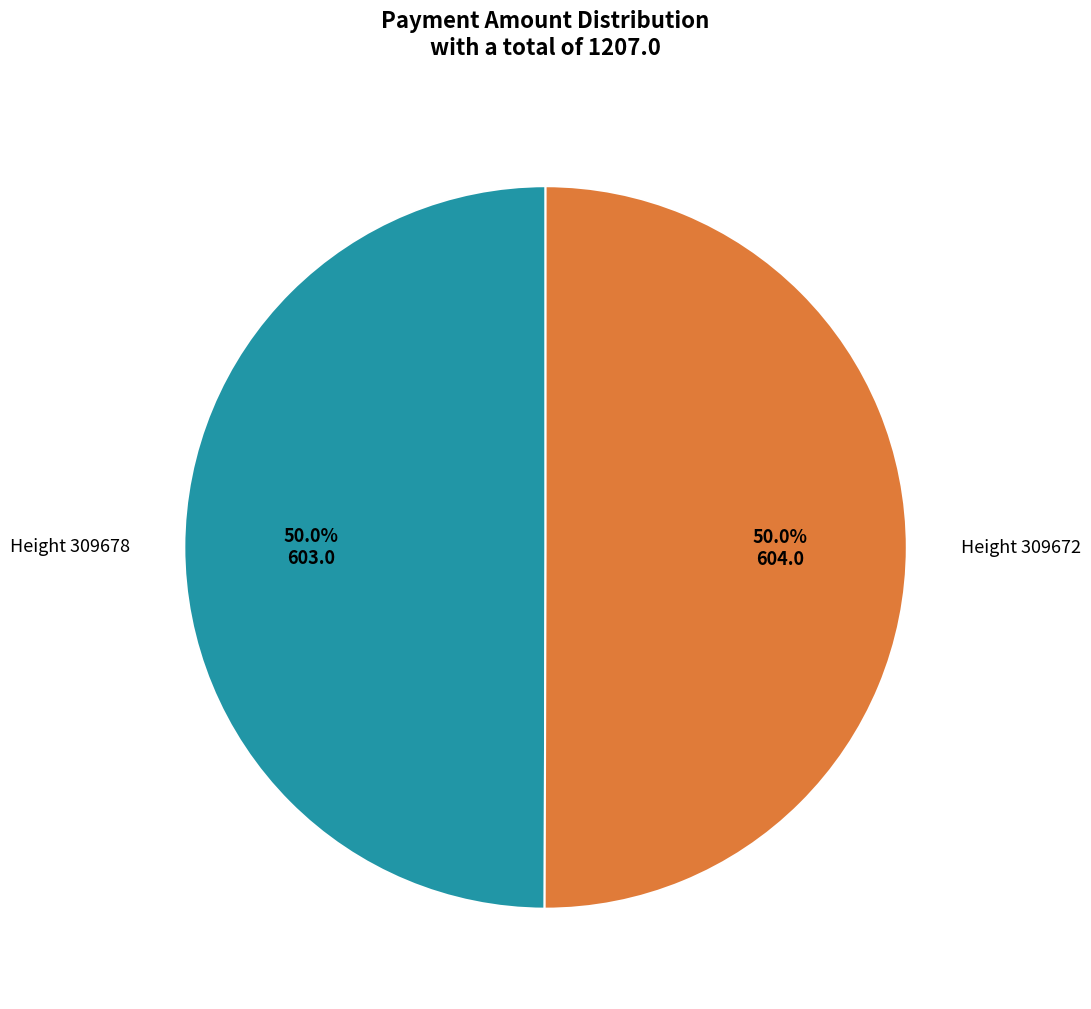

Rank the categories by value from highest to lowest.

309672, 309678